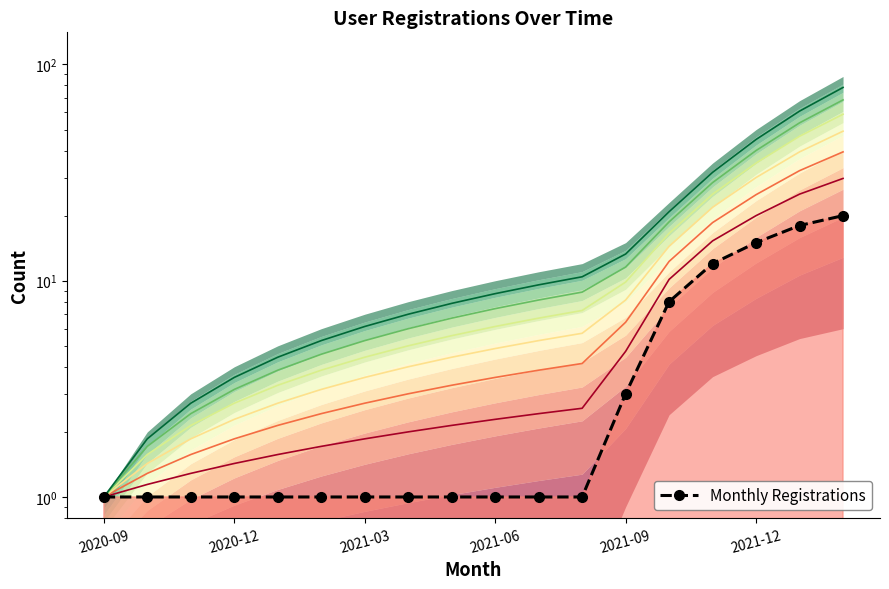

What is the smallest value displayed?

1